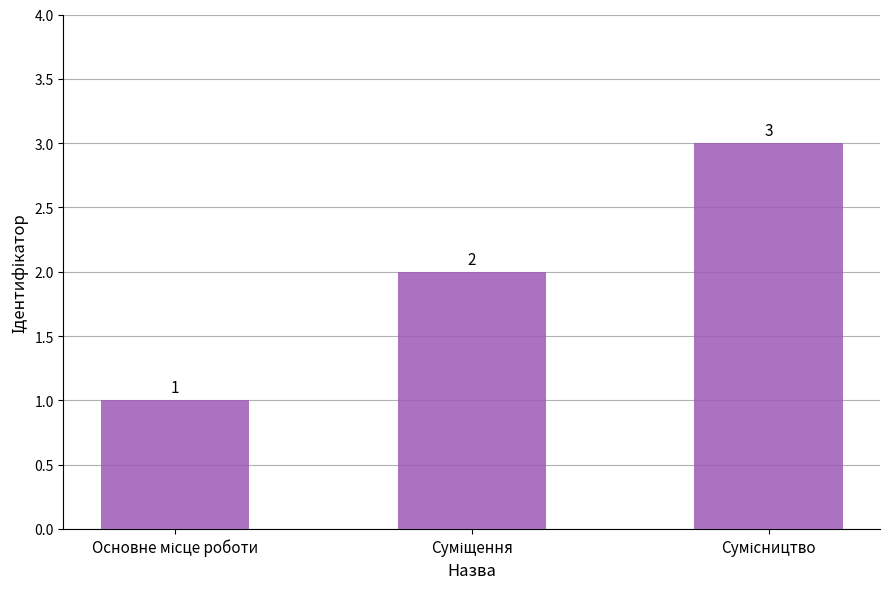

What is the value of the 1st bar from the left?

1